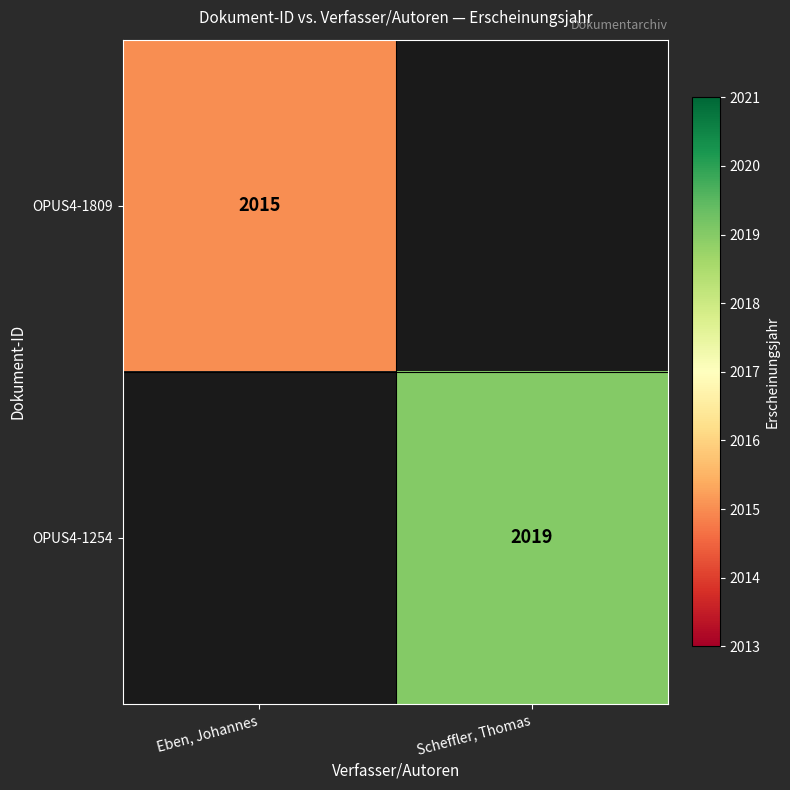

True or false: OPUS4-1809 has a value of 2015 at Eben, Johannes.

True